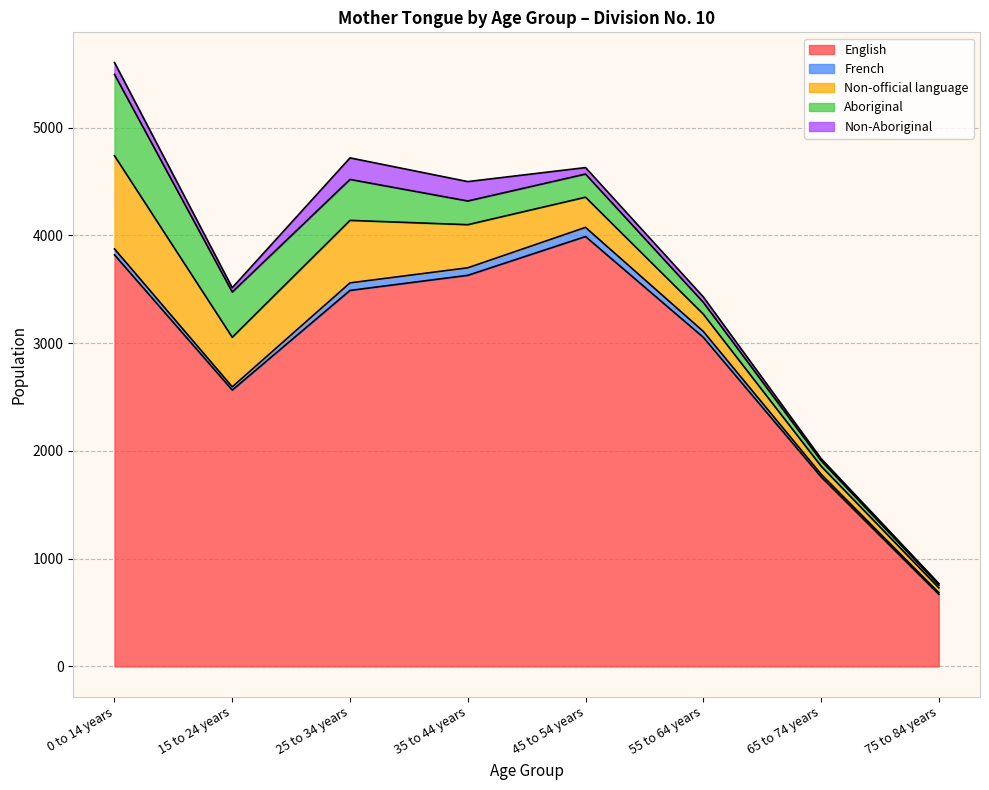

What is the difference between the highest and lowest values at 75 to 84 years?

655